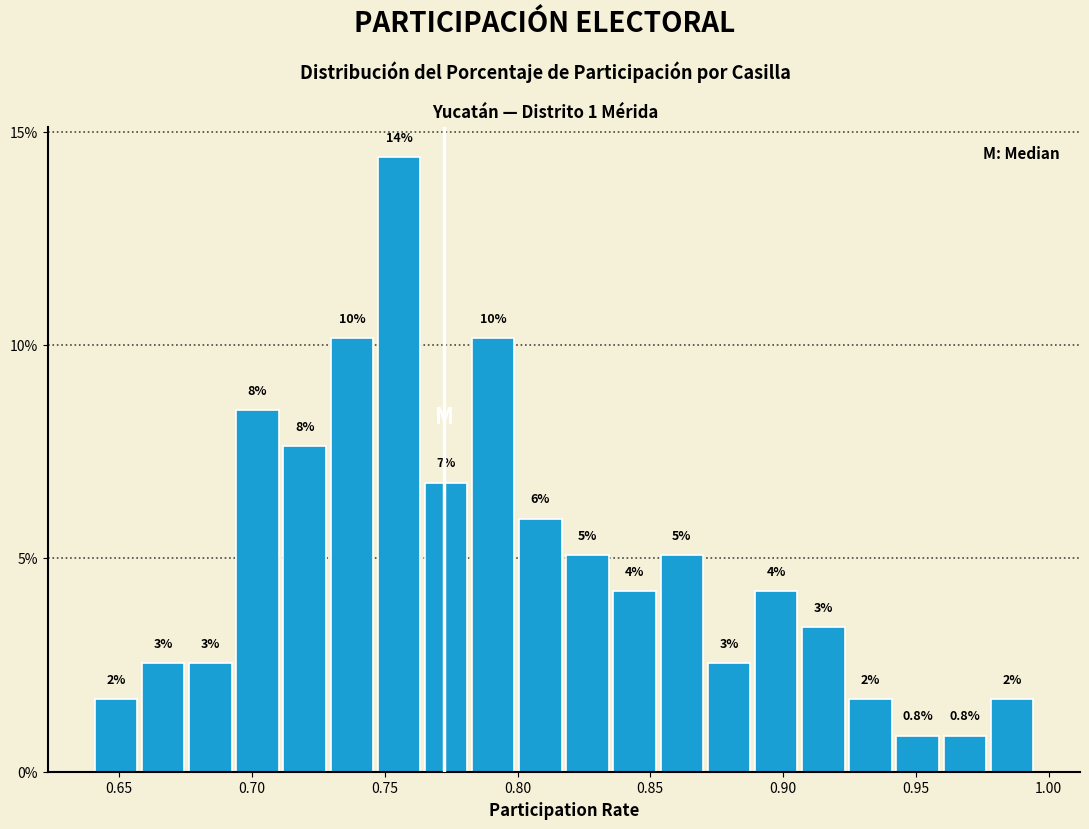

Read against the x-axis, roughly where is the centre of the tallest bar?

0.755